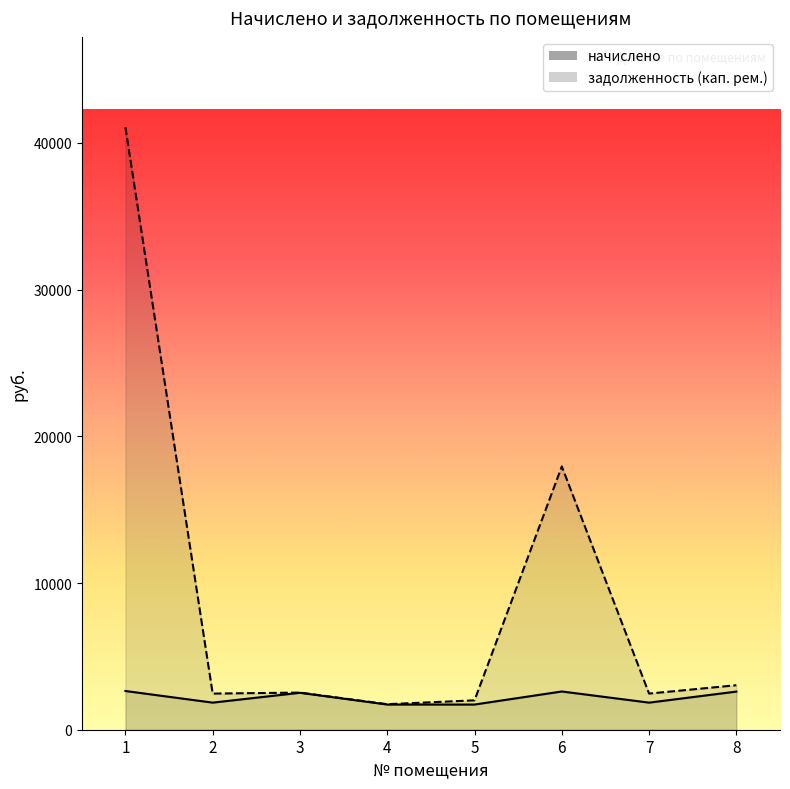

True or false: начислено has a value of 1717.0 at 5.

True